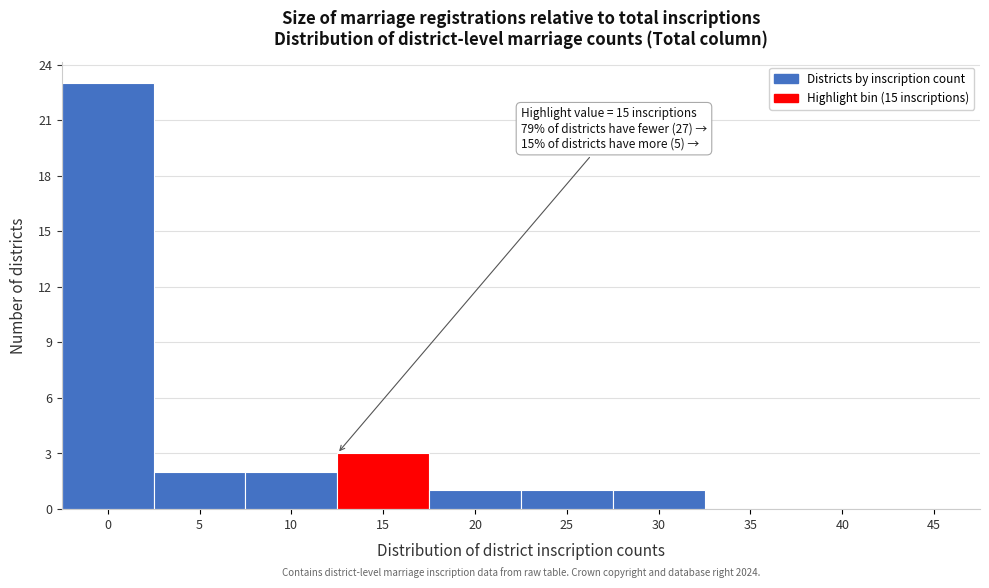

Reading right to left, transcribe all the data shown in this chart.

45=0	40=0	35=0	30=1	25=1	20=1	15=3	10=2	5=2	0=23